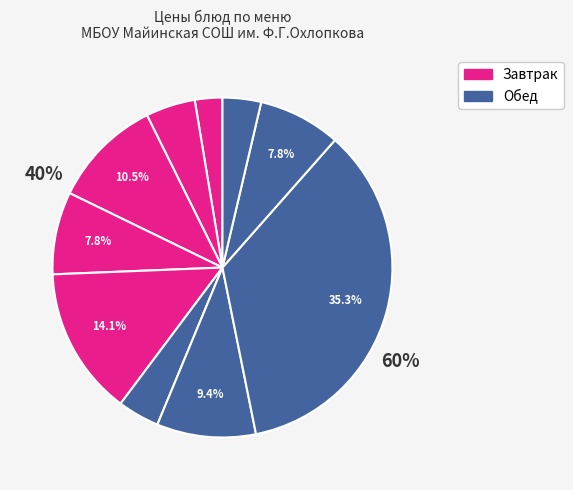

Does Кисель represent more than half of the total?

No